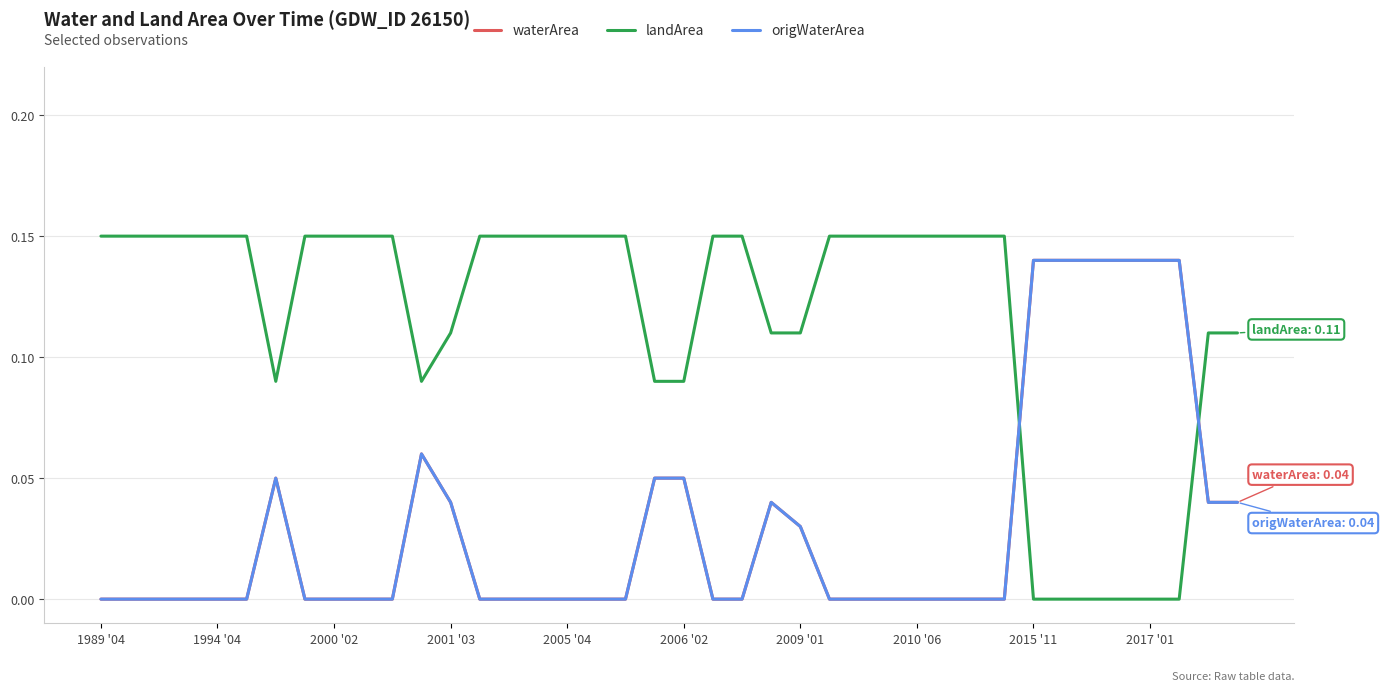

Does the chart have visible grid lines?

Yes